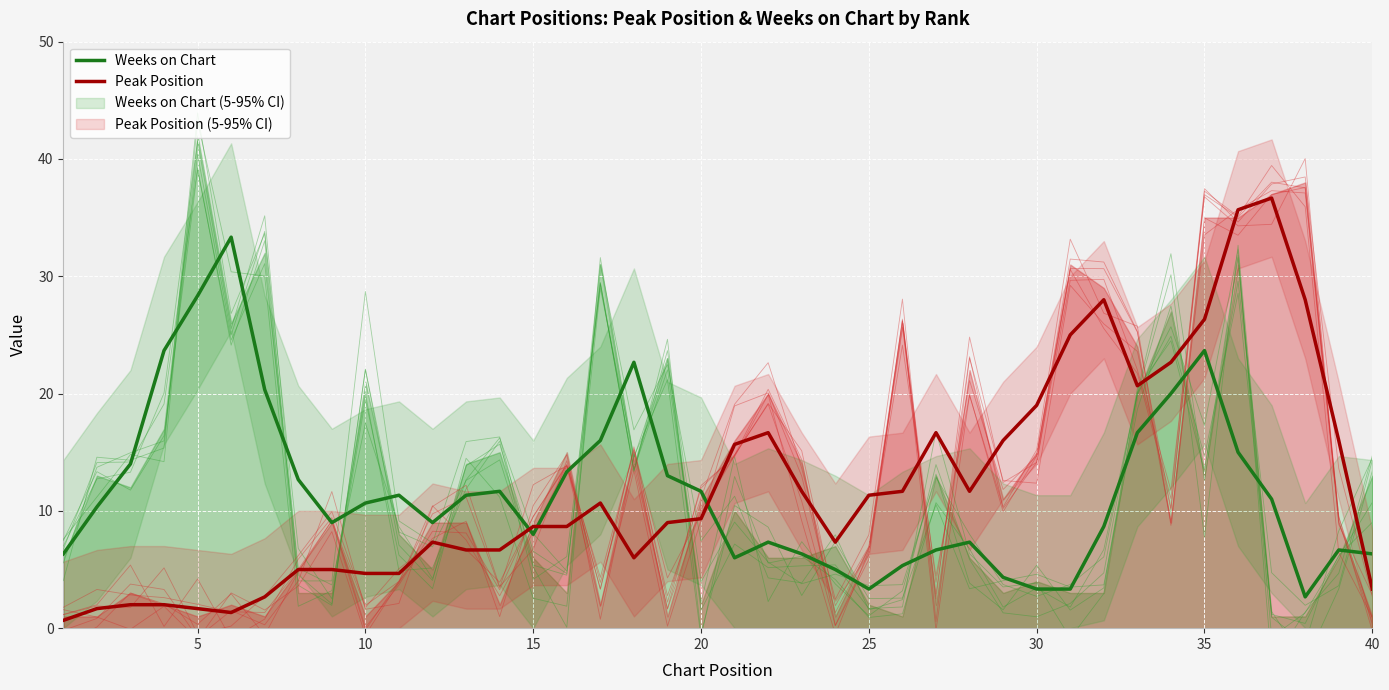

True or false: Weeks on Chart and Peak Position intersect in this chart.

True